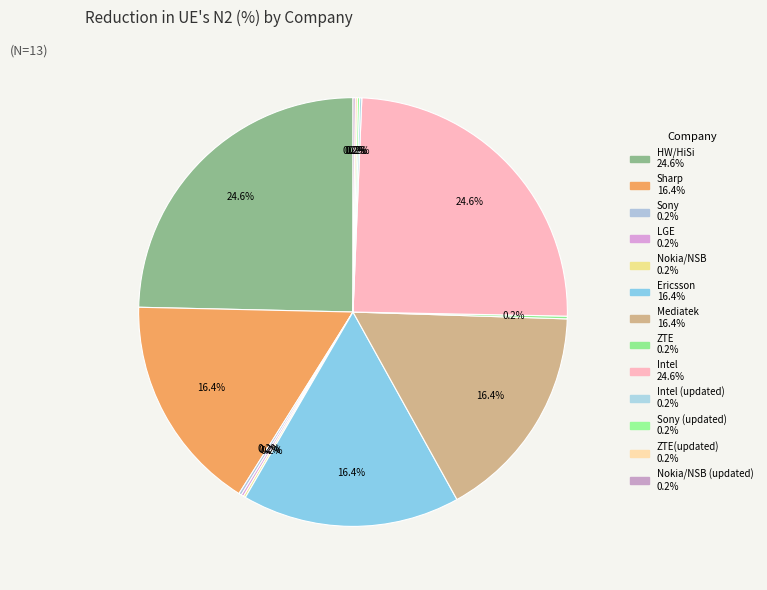

Is there any slice that represents more than half of the pie?

No